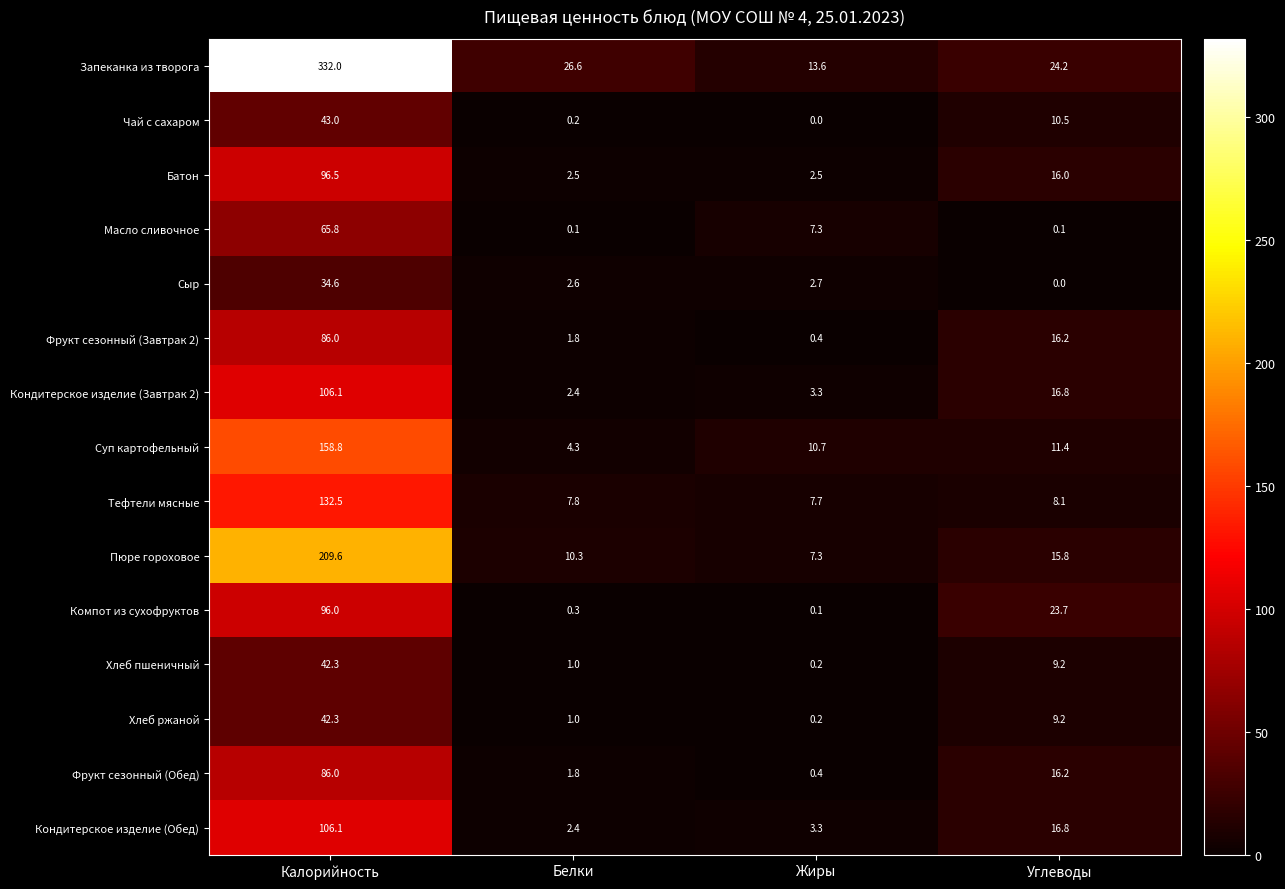

Where is Чай с сахаром nearest to the value 21?

Углеводы